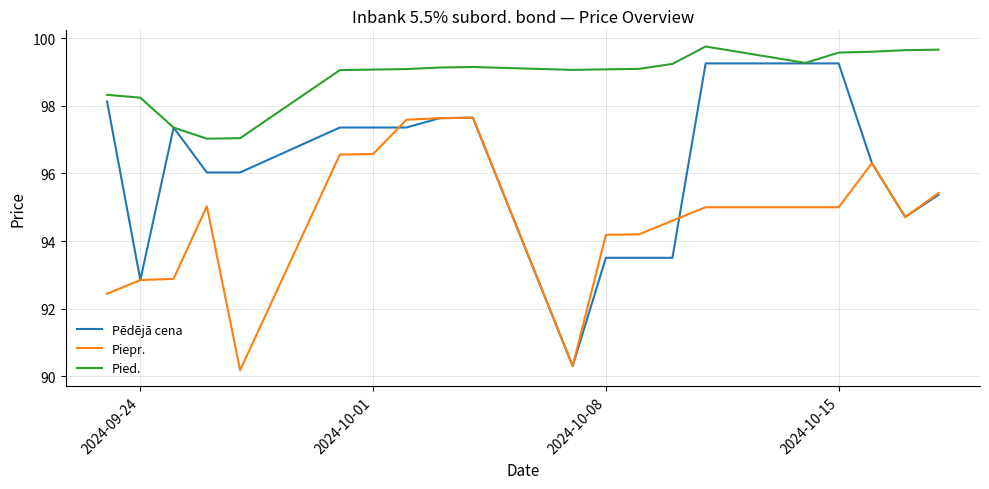

Count the number of categories in the chart.

20